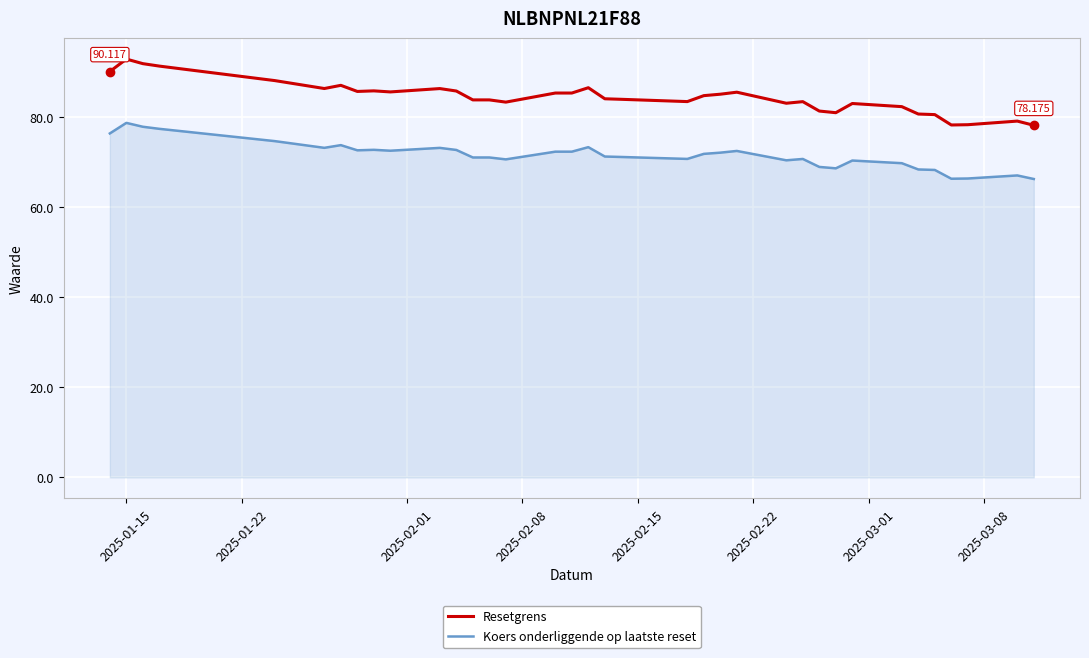

Which series has the largest range (max minus min)?

Resetgrens